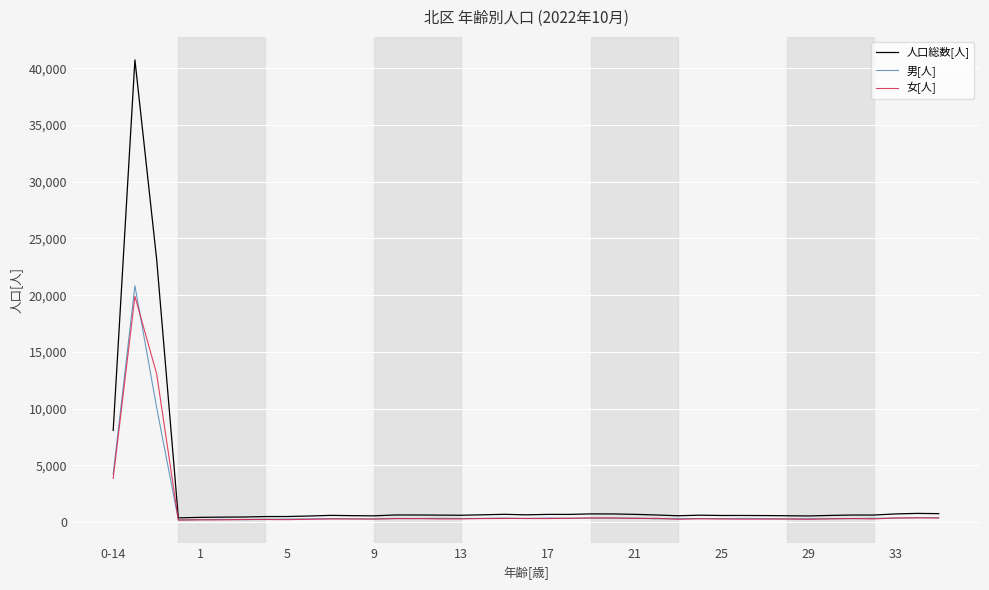

What is the greatest value displayed?

40730